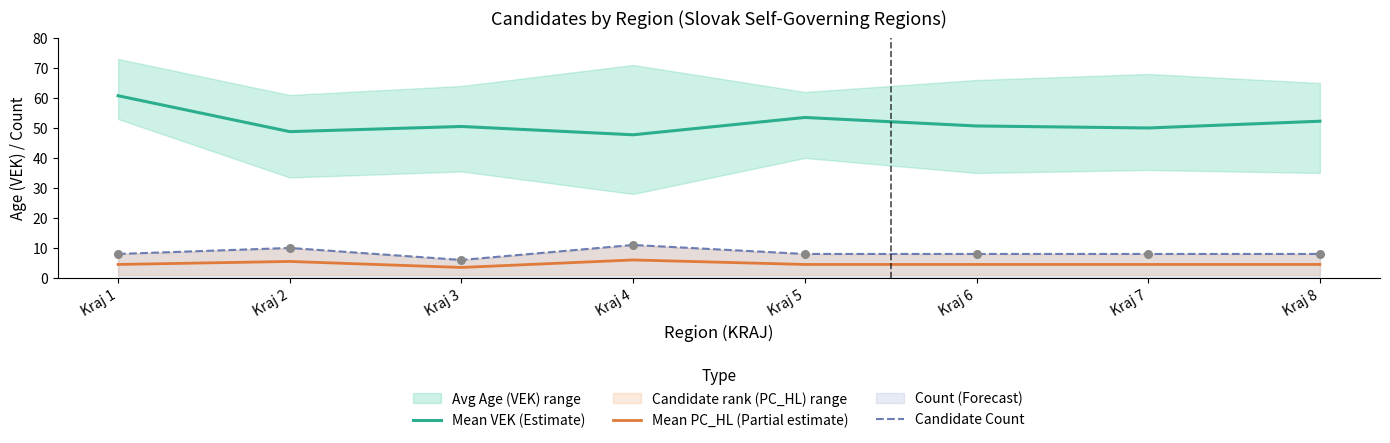

What are all the series names shown in the legend?

Mean VEK (Estimate), Mean PC_HL (Partial estimate), Candidate Count